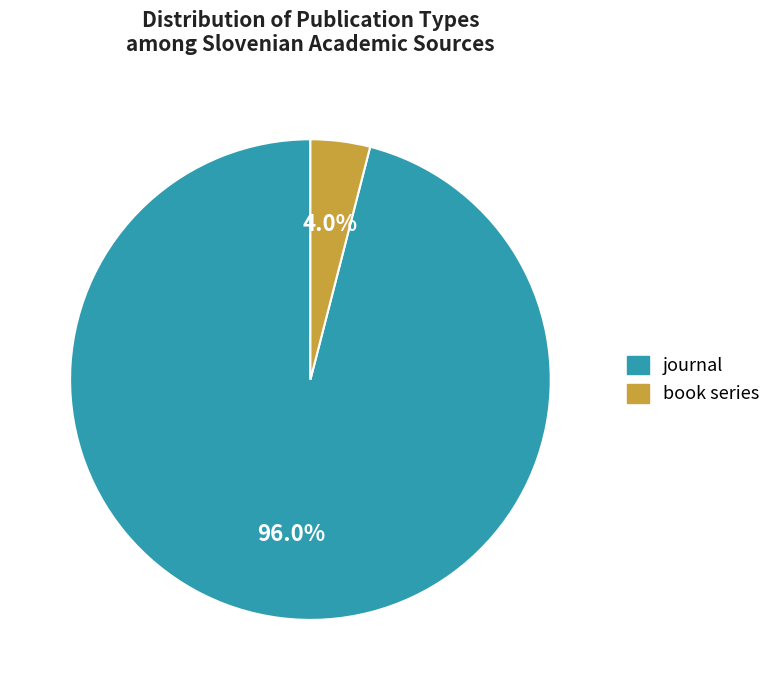

What percentage do journal and book series together represent?

100.0%